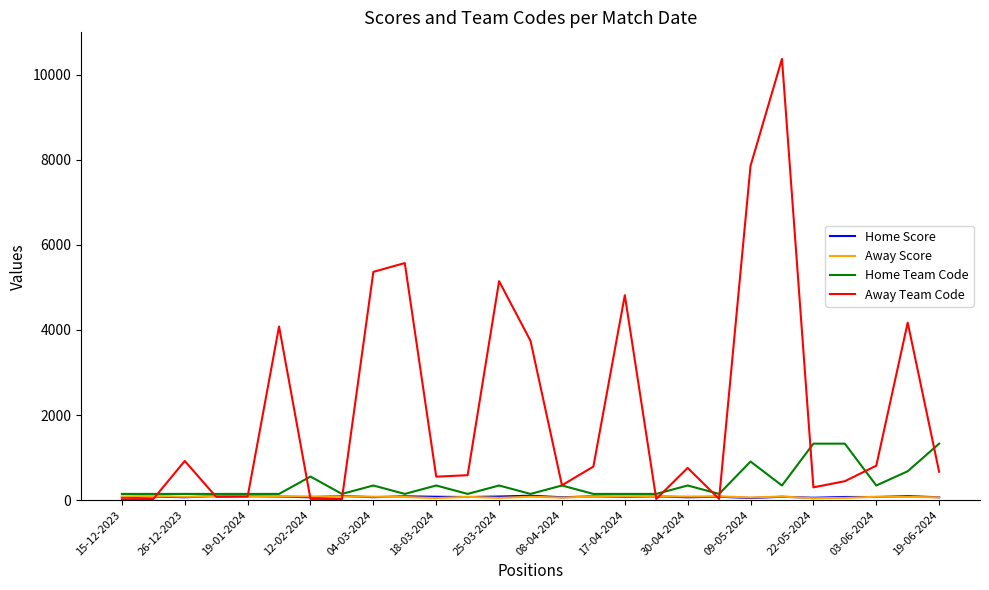

What is the greatest value displayed?

10377